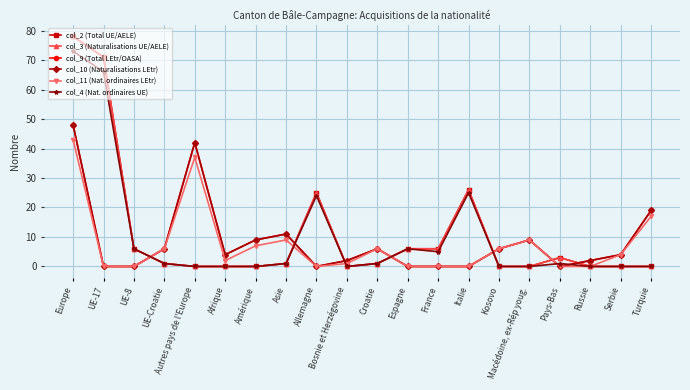

In col_9 (Total LEtr/OASA), how many points are lower than both neighbors (excluding endpoints)?

3